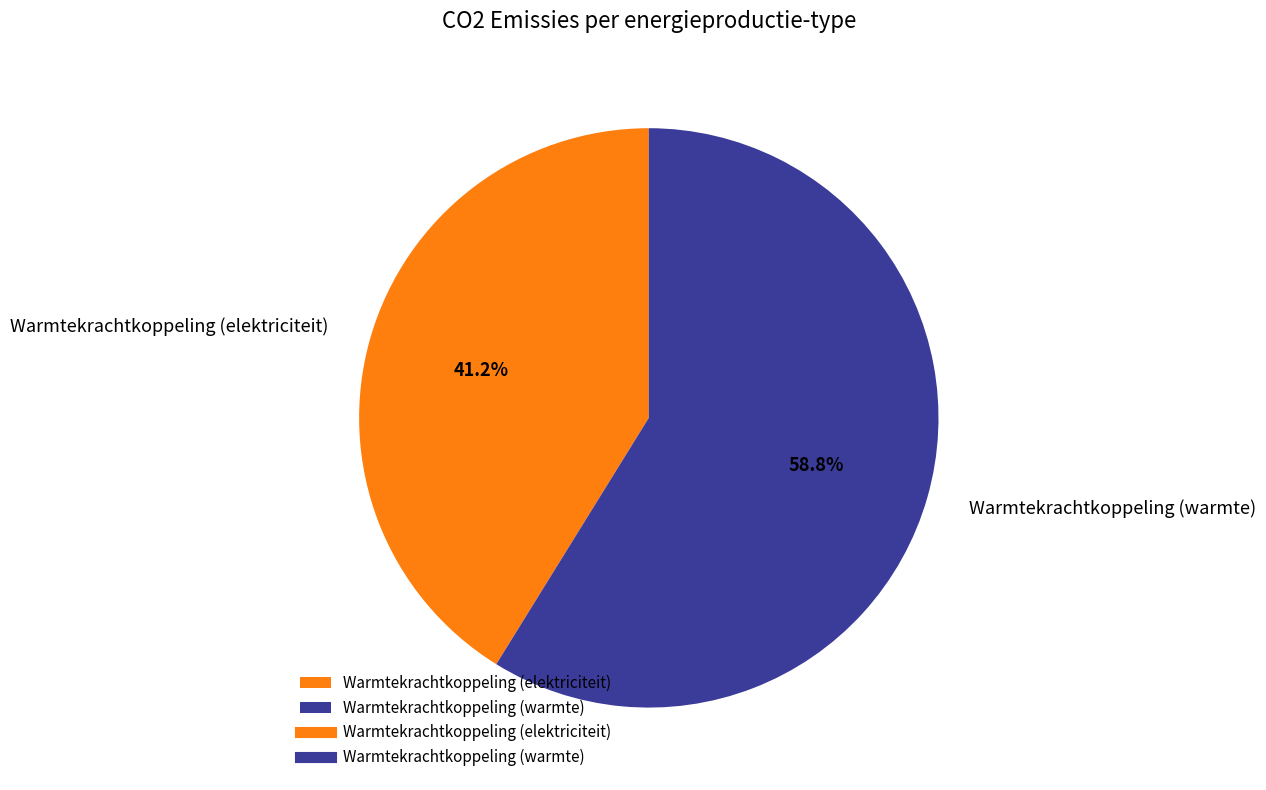

How many slices are in this pie chart?

2